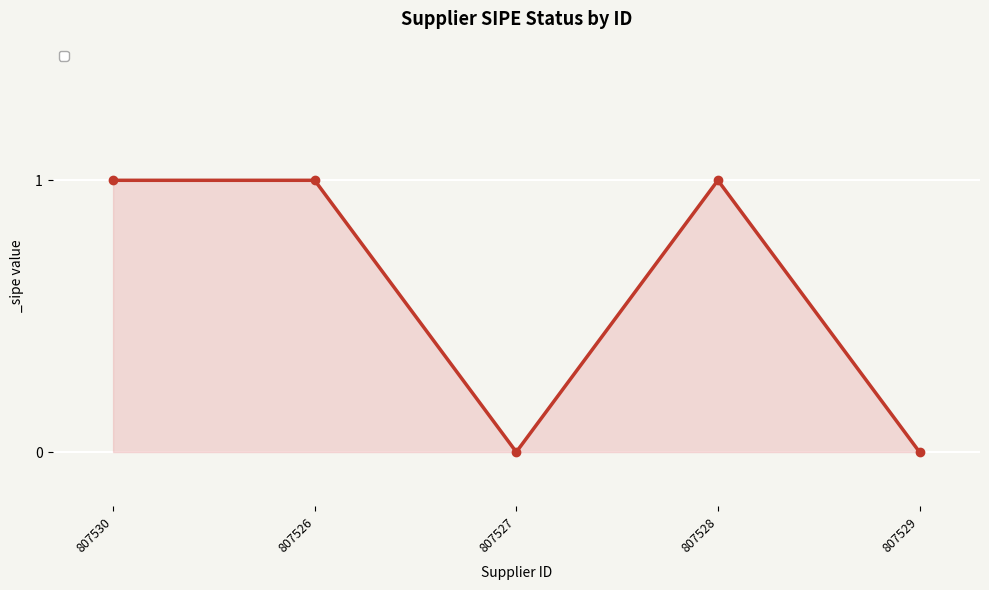

What is the sum of all values?

3